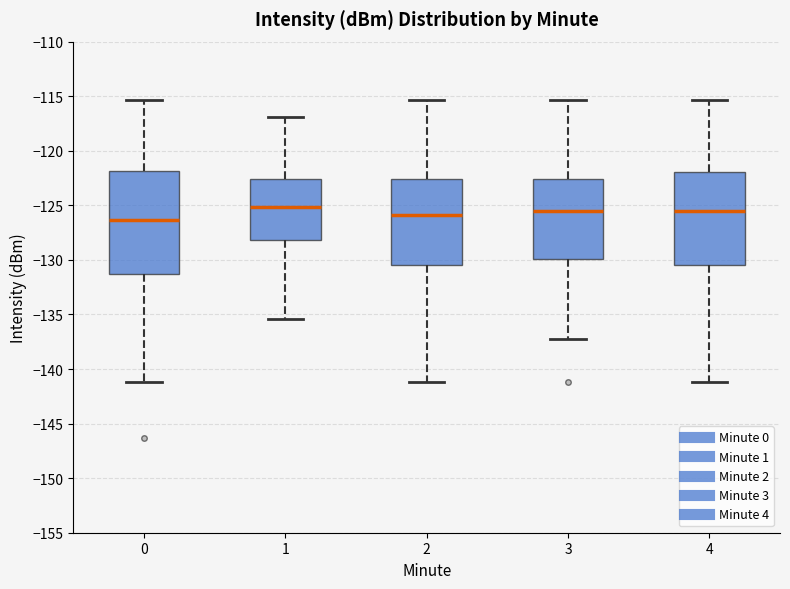

Reading left to right, transcribe this box plot: for each box, give where its median line is, the range the box spans, and where its two whiskers end, as read against the y-axis. The values are not printed on the chart, so give them approximately, as read against the axis.

0: median -126.5, box -131.5 to -122.0, whiskers -141.0 to -115.5
1: median -125.0, box -128.0 to -122.5, whiskers -135.5 to -117.0
2: median -126.0, box -130.5 to -122.5, whiskers -141.0 to -115.5
3: median -125.5, box -130.0 to -122.5, whiskers -137.0 to -115.5
4: median -125.5, box -130.5 to -122.0, whiskers -141.0 to -115.5